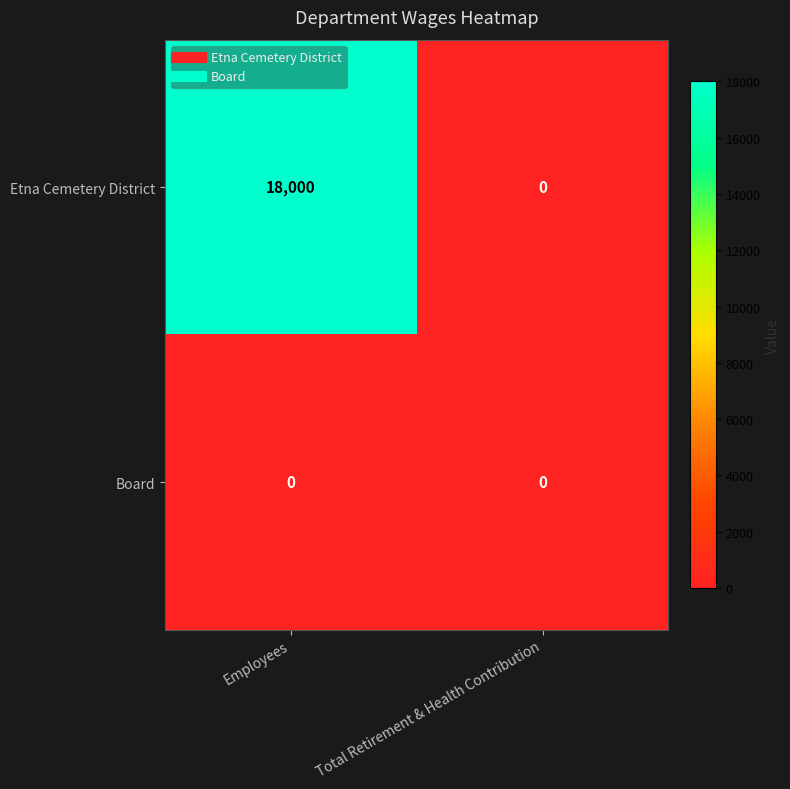

What is the difference between the Etna Cemetery District values at Employees and Total Retirement & Health Contribution?

18000